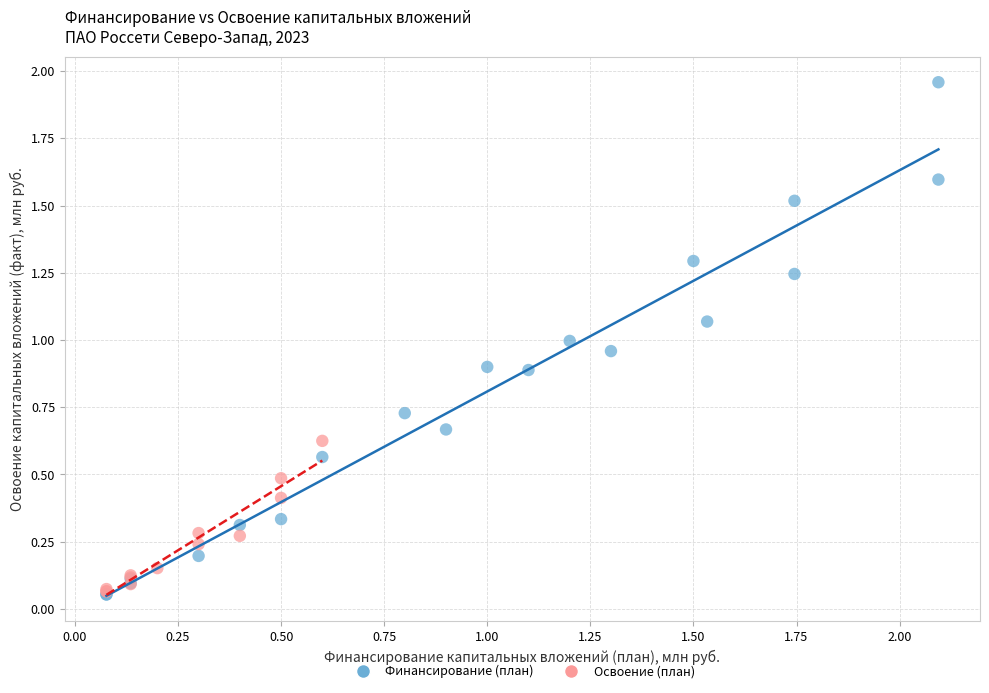

Which series has the largest Y range (max minus min)?

Финансирование (план)